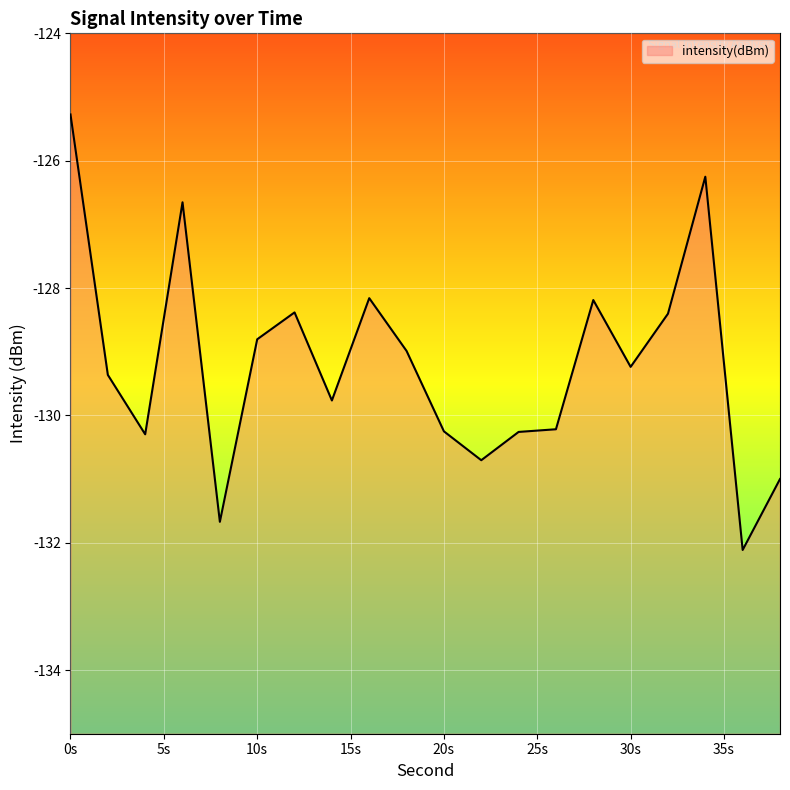

What is the maximum value shown in the chart?

-125.3